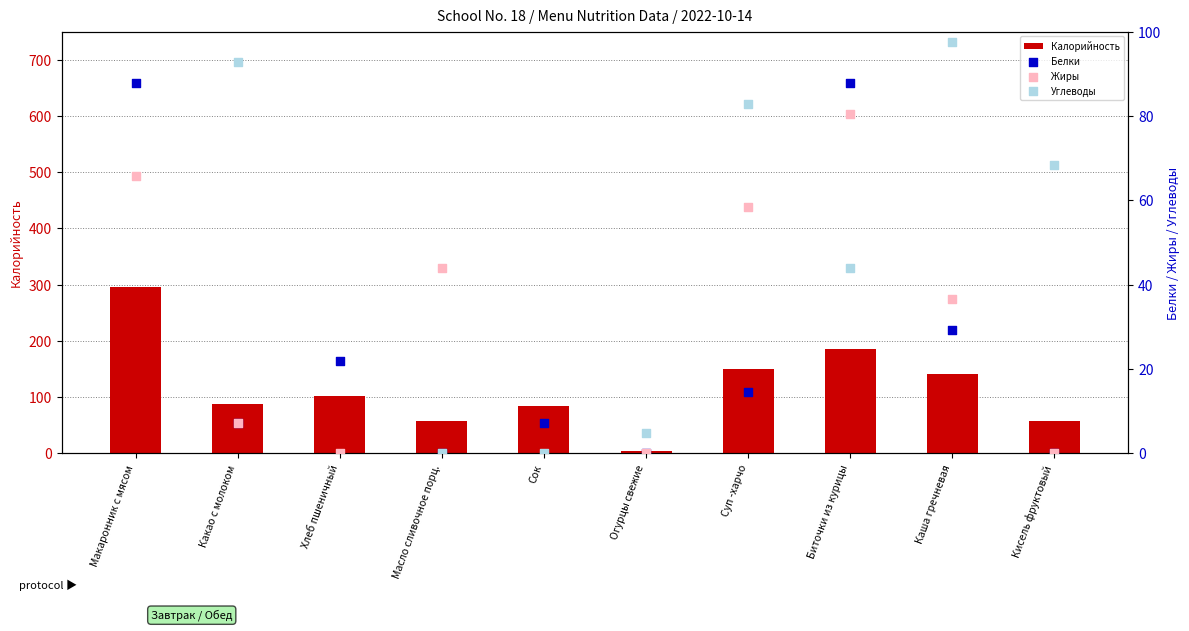

Which series reaches the minimum Y coordinate?

Белки